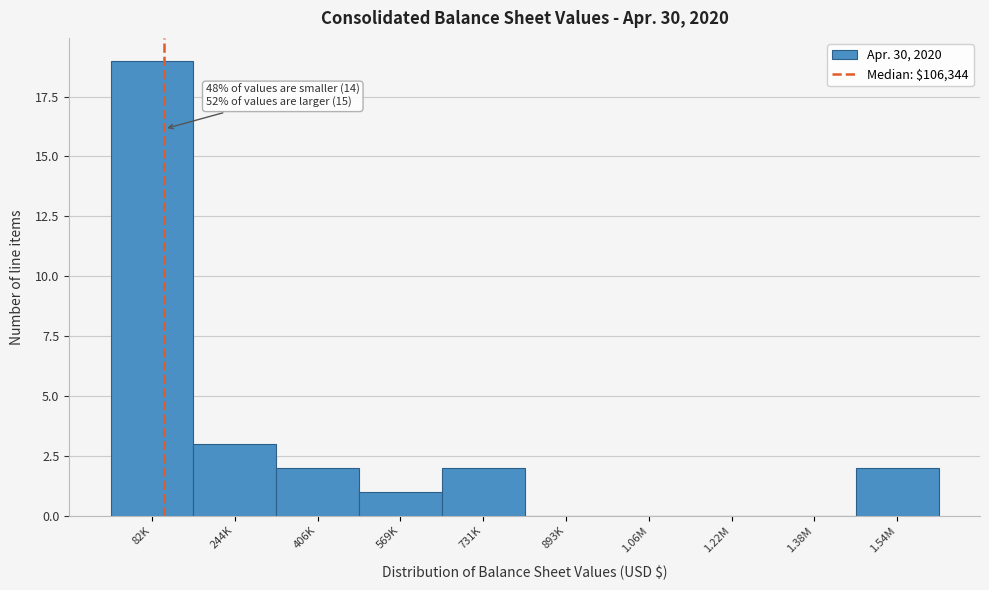

Reading right to left, list all the values displayed in this chart.

1.54M=2	1.38M=0	1.22M=0	1.06M=0	893K=0	731K=2	569K=1	406K=2	244K=3	82K=19